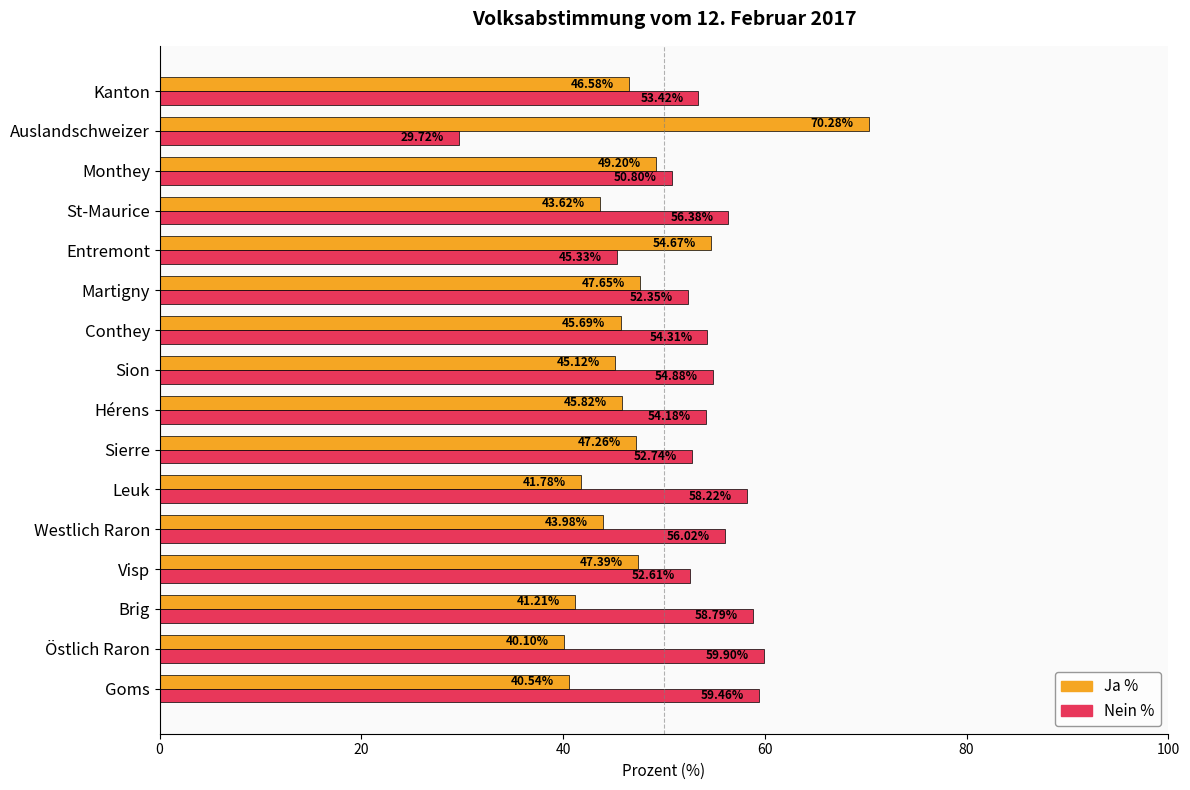

At which category does the chart reach its peak across all series?

Auslandschweizer